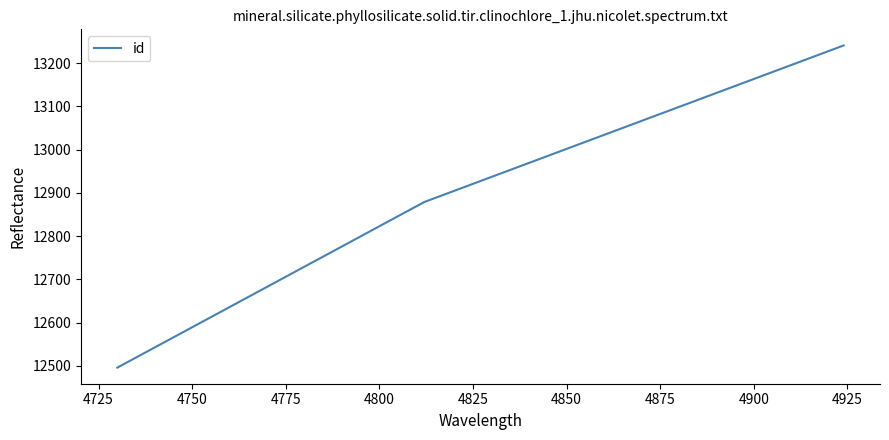

What is the smallest value displayed?

12496